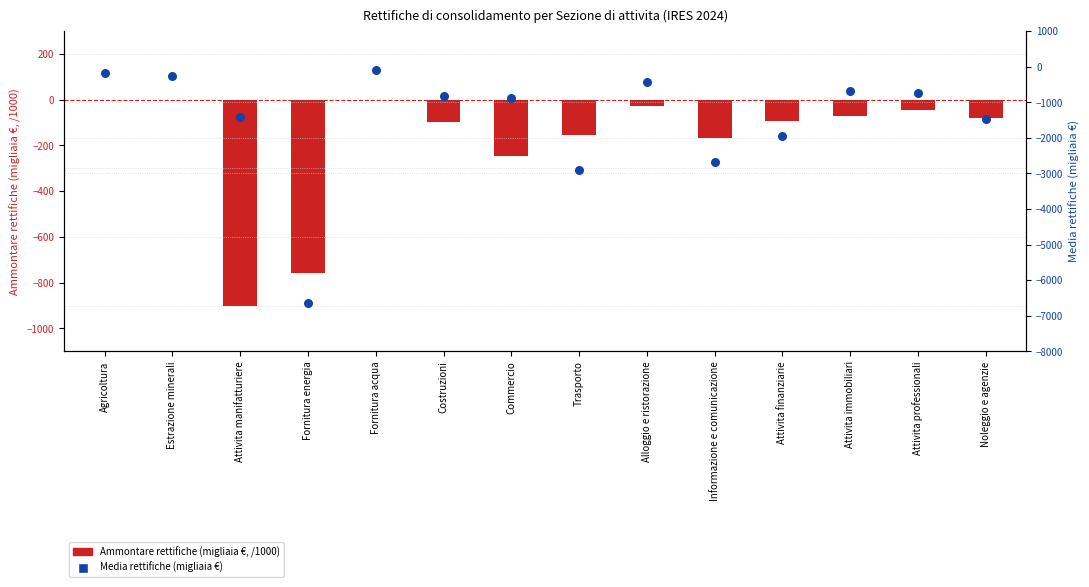

Which series has the widest spread of Y values?

Media rettifiche